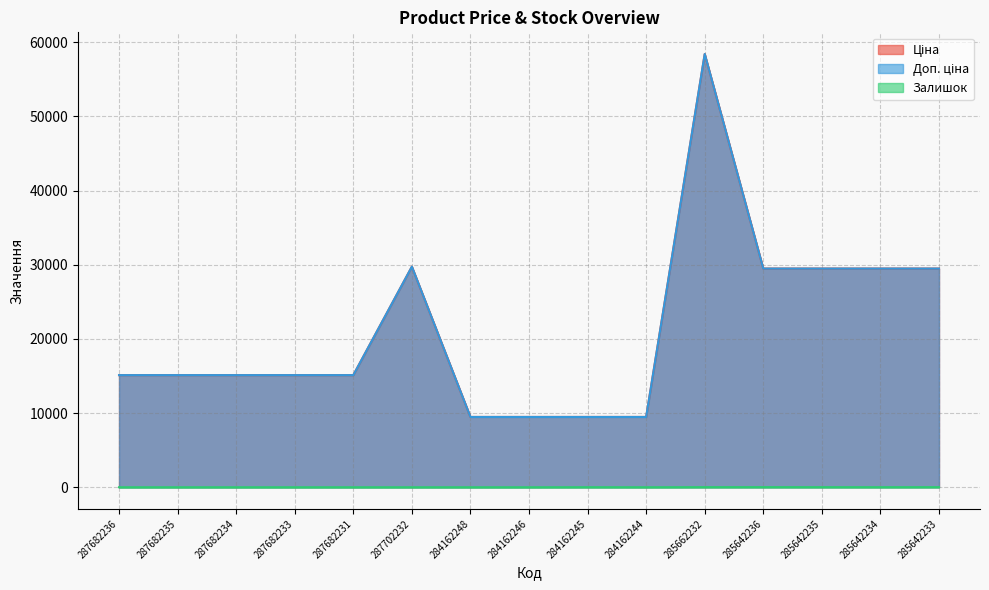

Is the value of Залишок at 285642234 greater than the value of Доп. ціна at 287682233?

No